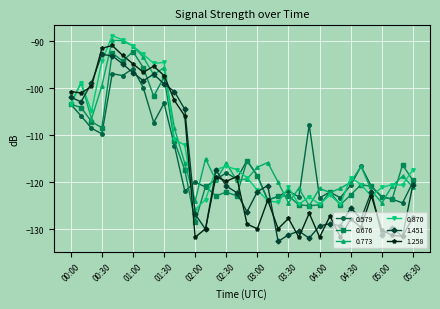

Which series has the largest range (max minus min)?

1.258